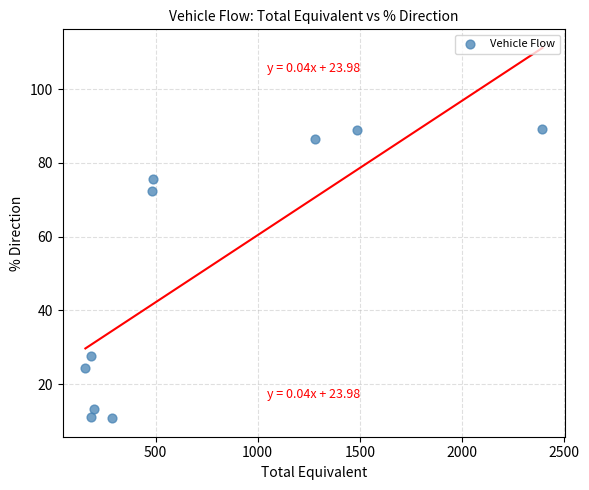

What is the average Y value?

50.0